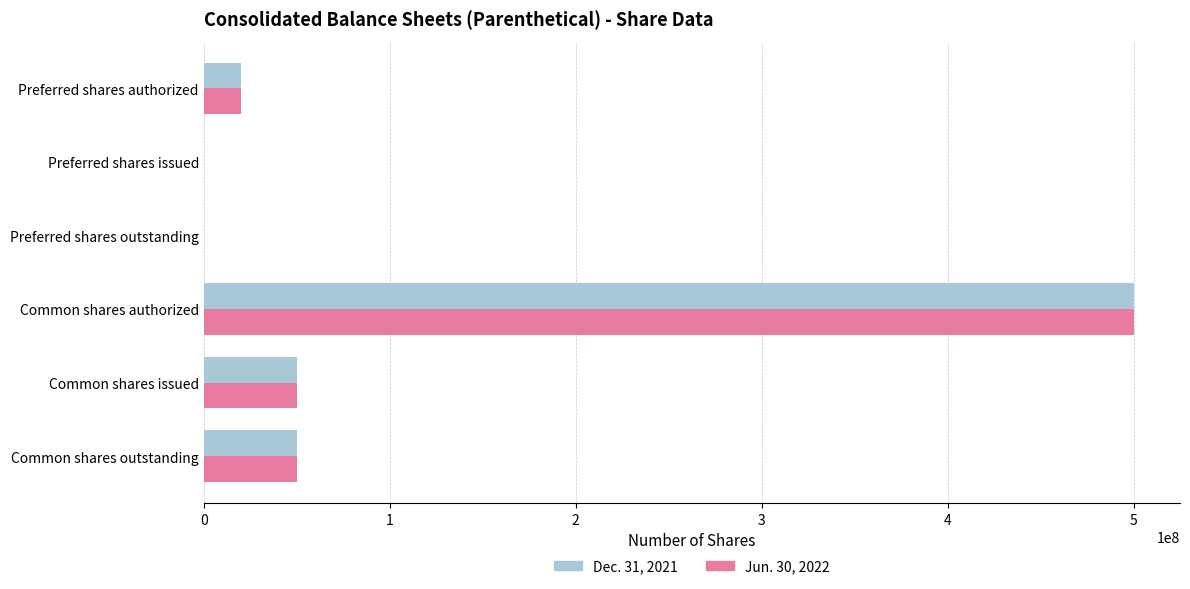

Which label corresponds to the largest value in the chart?

Common shares authorized